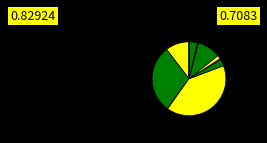

How many segments does this pie chart have?

12